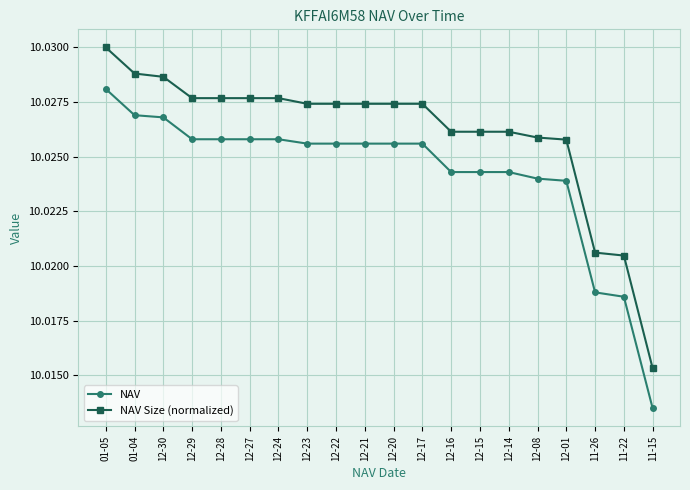

List the series in order of their overall mean, lowest first.

NAV, NAV Size (normalized)